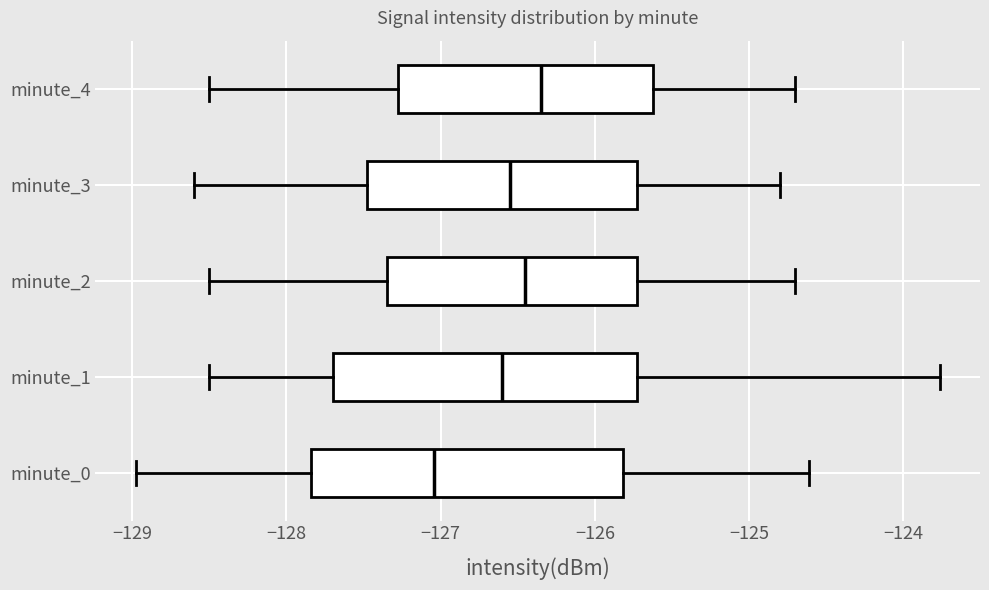

Reading bottom to top, read every box against the x-axis: the position of its median line, the range the box covers, and the ends of its whiskers. The values are not printed on the chart, so give them approximately, as read against the axis.

minute_0: median -127.0, box -127.8 to -125.8, whiskers -129.0 to -124.6
minute_1: median -126.6, box -127.7 to -125.7, whiskers -128.5 to -123.8
minute_2: median -126.4, box -127.3 to -125.7, whiskers -128.5 to -124.7
minute_3: median -126.5, box -127.5 to -125.7, whiskers -128.6 to -124.8
minute_4: median -126.3, box -127.3 to -125.6, whiskers -128.5 to -124.7